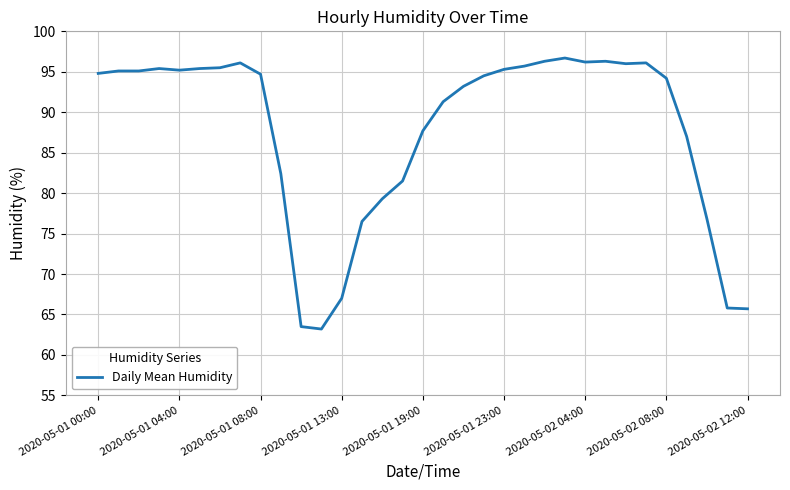

How many series are shown in this chart?

1